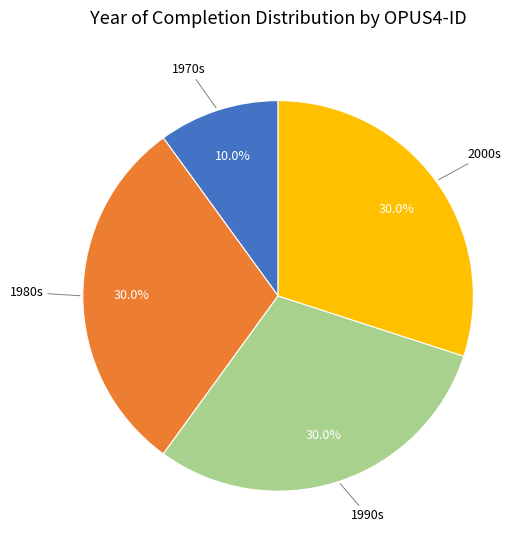

Approximately how many times larger is the value at 1970s compared to 1980s?

0.3